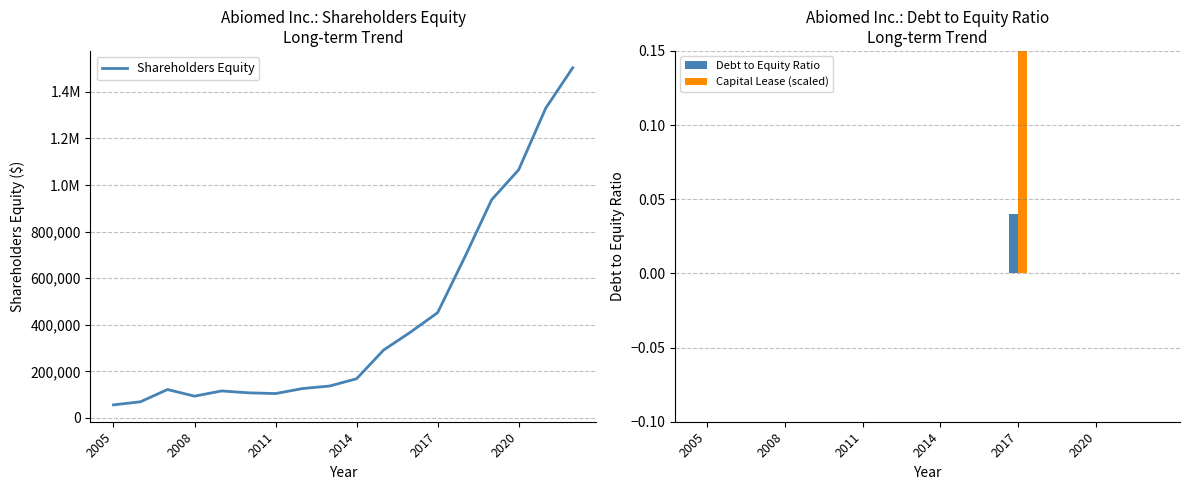

Which series has the largest total across all categories?

Shareholders Equity